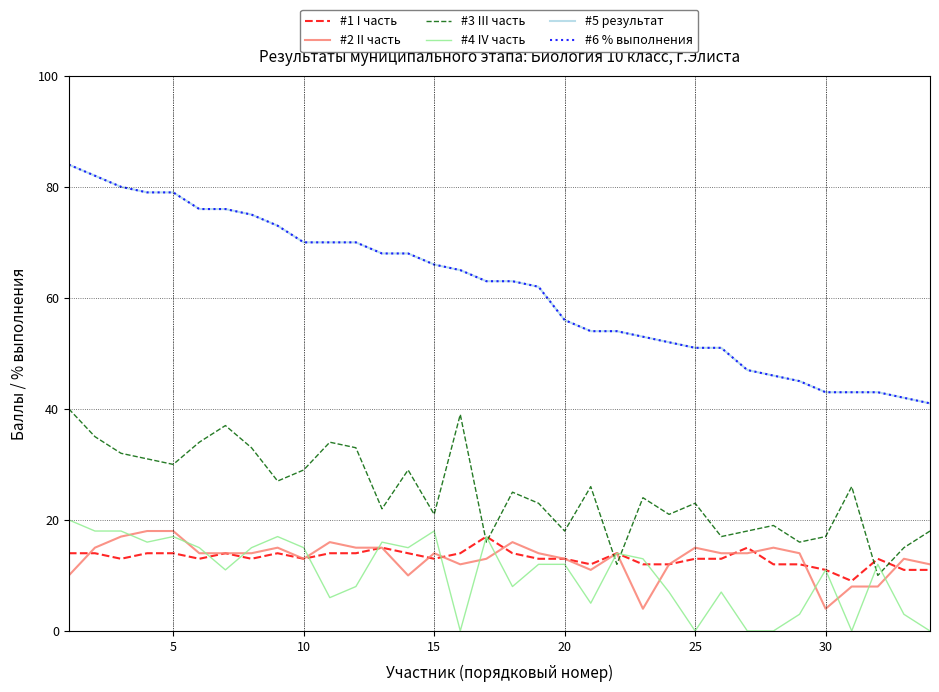

What is the difference between the maximum and minimum values in the #1 I часть series?

8